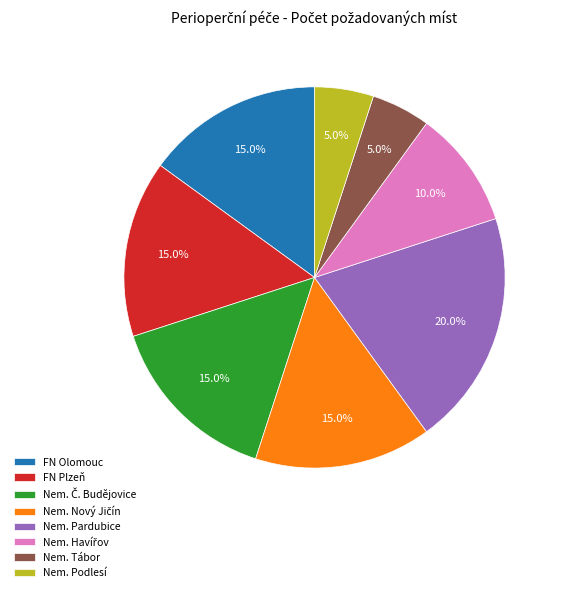

What is the largest slice in the pie chart?

Nem. Pardubice